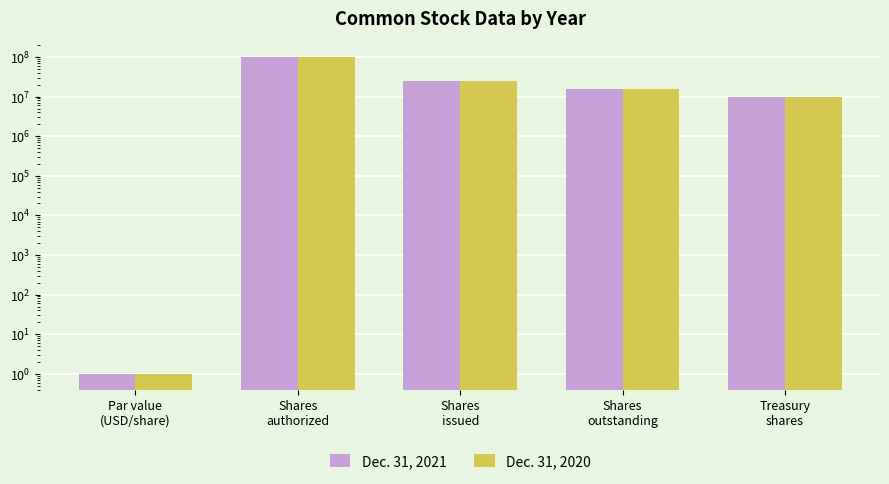

Where is Dec. 31, 2021 nearest to the value 50000000?

Shares
issued